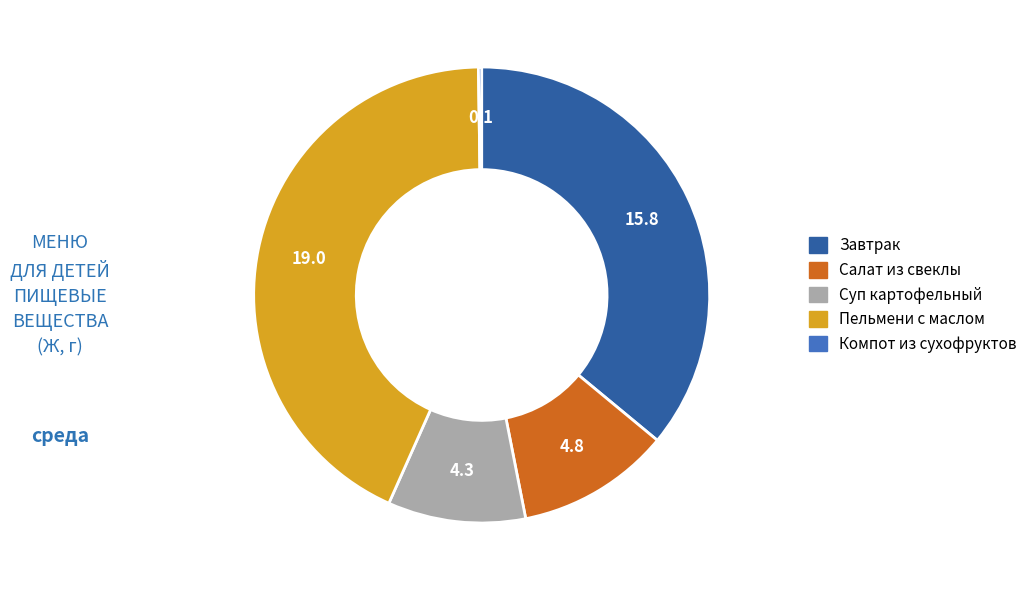

The Суп картофельный slice represents 2% of the pie. True or false?

False